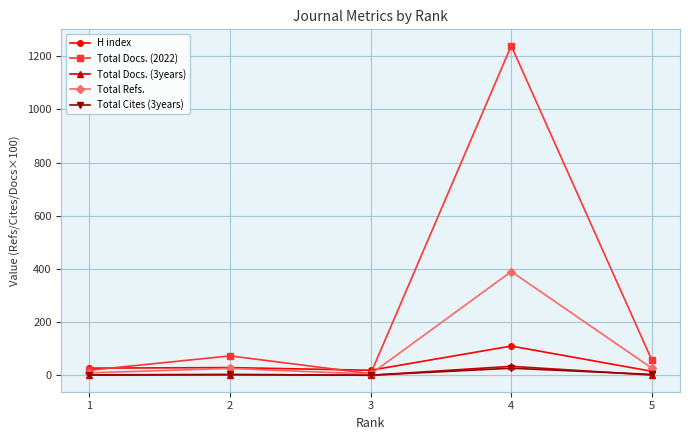

What is the value of the Total Docs. (2022) point at the 2nd from the left?

73.0